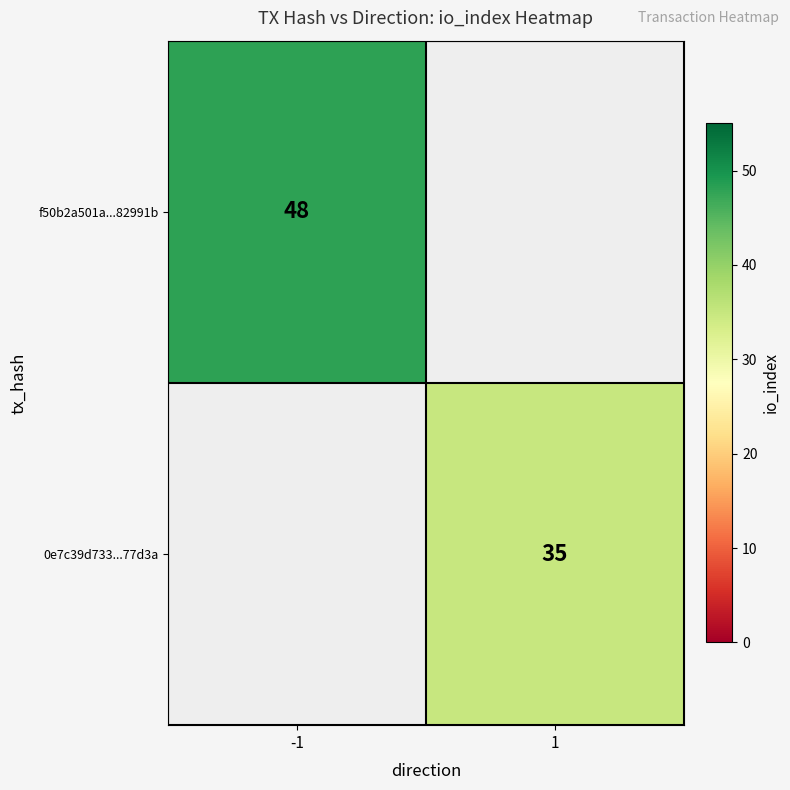

True or false: 0e7c39d733...77d3a has a value of 35 at 1.

True